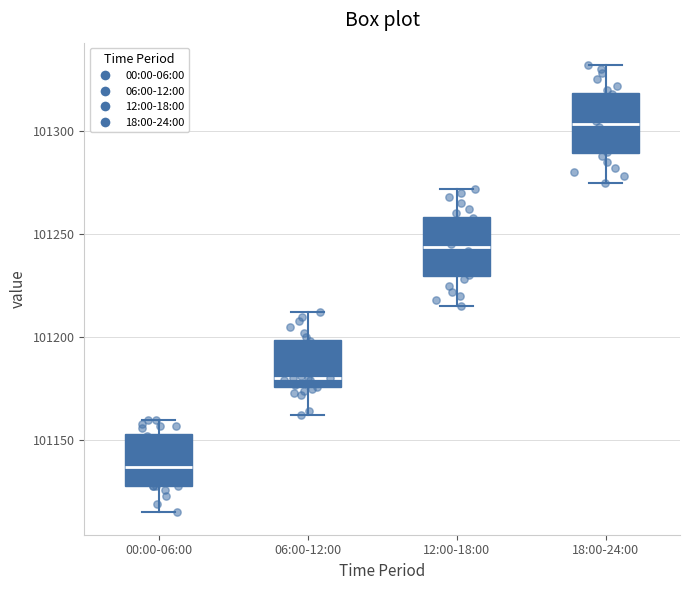

Reading left to right, read every box against the y-axis: the position of its median line, the range the box covers, and the ends of its whiskers. The values are not printed on the chart, so give them approximately, as read against the axis.

00:00-06:00: median 101135, box 101130 to 101155, whiskers 101115 to 101160
06:00-12:00: median 101180, box 101175 to 101200, whiskers 101160 to 101210
12:00-18:00: median 101245, box 101230 to 101260, whiskers 101215 to 101270
18:00-24:00: median 101305, box 101290 to 101320, whiskers 101275 to 101330